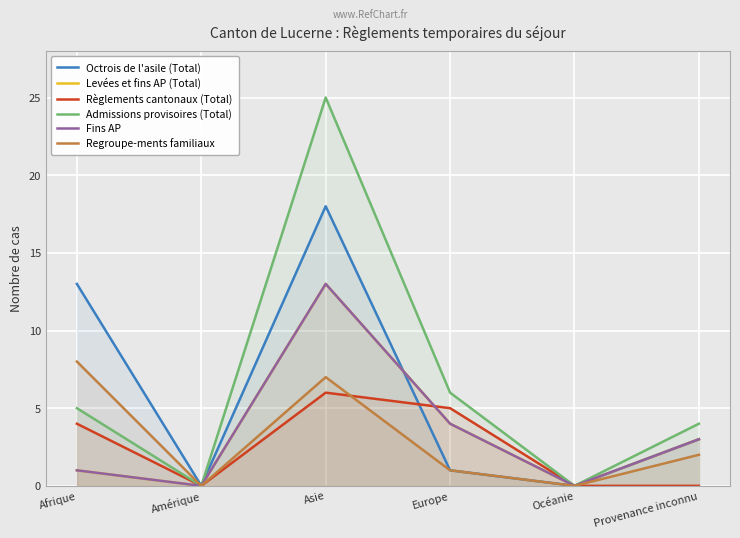

At how many categories does at least one series exceed 5?

3